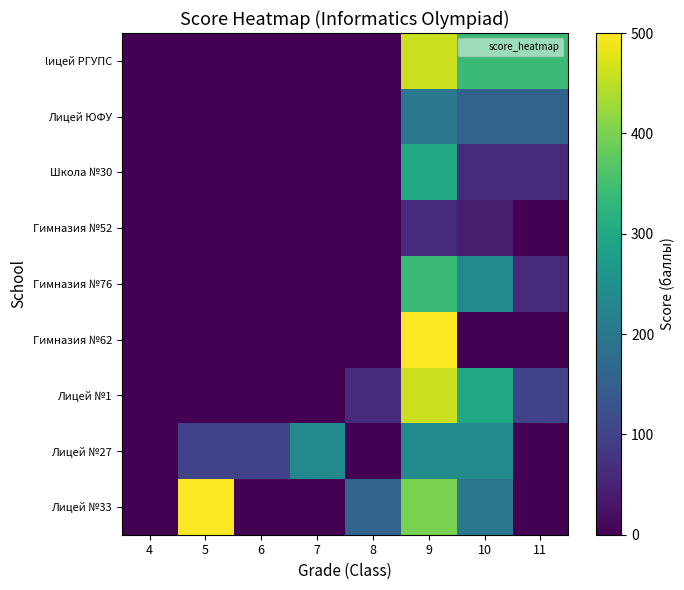

Reading right to left, extract all data points from this chart.

lицей РГУПС: 11=340	10=340	9=460	8=0	7=0	6=0	5=0	4=0
Лицей ЮФУ: 11=160	10=160	9=200	8=0	7=0	6=0	5=0	4=0
Школа №30: 11=60	10=60	9=300	8=0	7=0	6=0	5=0	4=0
Гимназия №52: 11=0	10=40	9=60	8=0	7=0	6=0	5=0	4=0
Гимназия №76: 11=60	10=240	9=340	8=0	7=0	6=0	5=0	4=0
Гимназия №62: 11=0	10=0	9=500	8=0	7=0	6=0	5=0	4=0
Лицей №1: 11=100	10=300	9=460	8=60	7=0	6=0	5=0	4=0
Лицей №27: 11=0	10=240	9=240	8=0	7=240	6=100	5=100	4=0
Лицей №33: 11=0	10=200	9=400	8=160	7=0	6=0	5=500	4=0